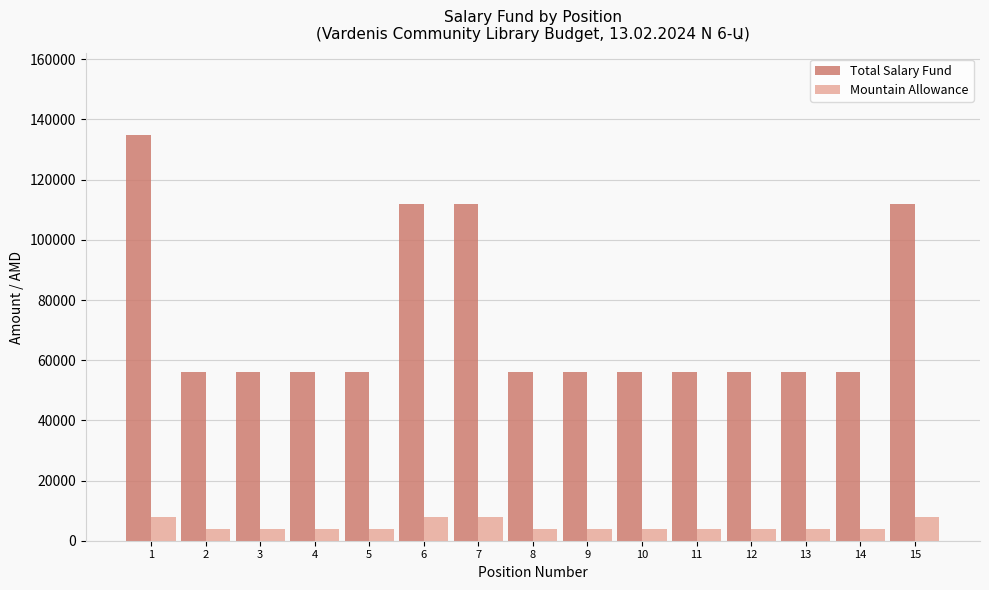

Which series has the largest range (max minus min)?

Total Salary Fund